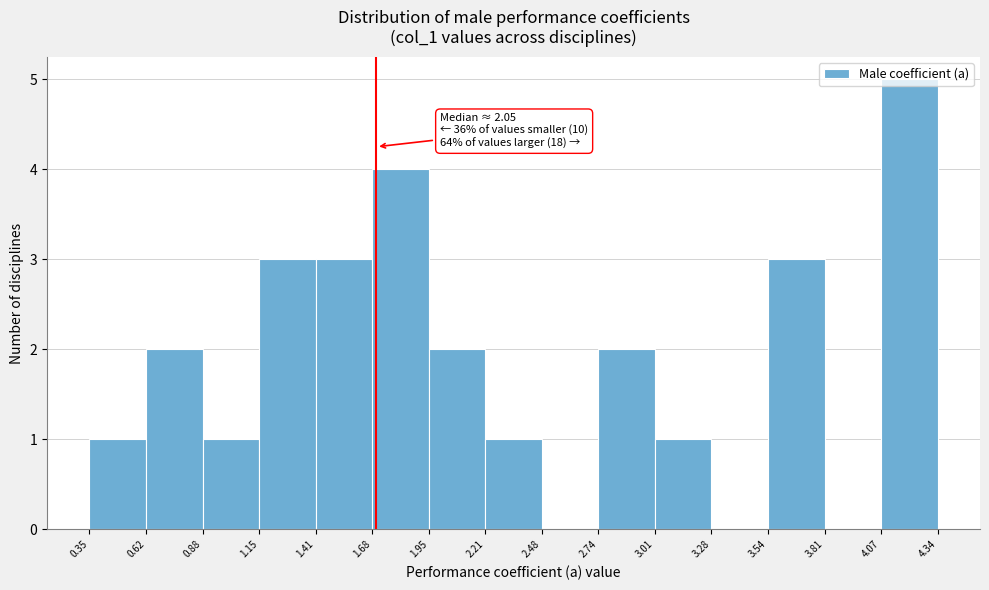

Over which range of the x-axis is the bar tallest?

4.07 to 4.34